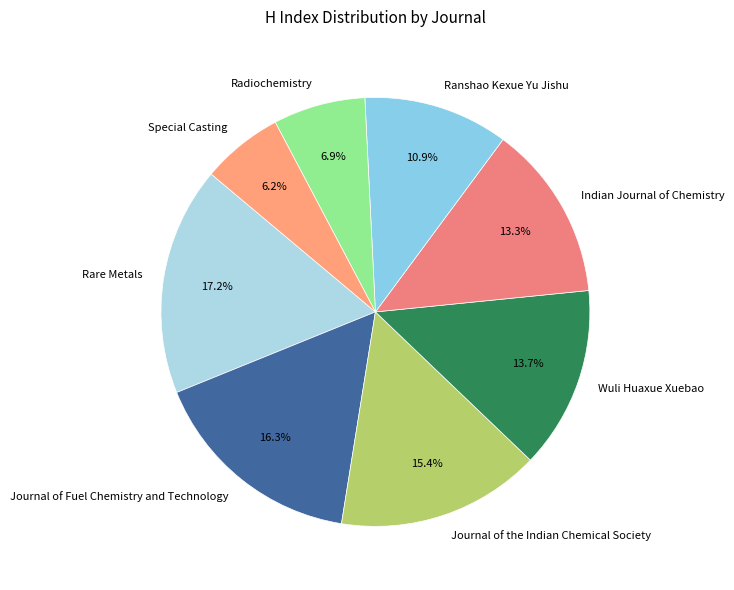

Does Indian Journal of Chemistry account for over 50% of the chart?

No